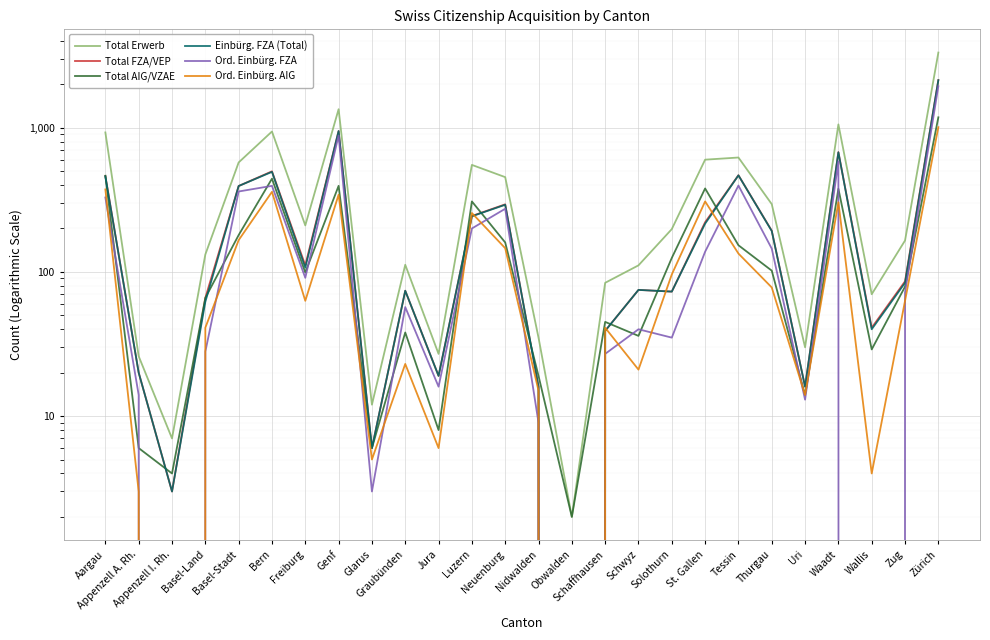

Rank the categories by Ord. Einbürg. AIG value from lowest to highest.

Appenzell I. Rh., Obwalden, Appenzell A. Rh., Wallis, Glarus, Jura, Uri, Nidwalden, Schwyz, Graubünden, Basel-Land, Schaffhausen, Freiburg, Zug, Thurgau, Solothurn, Tessin, Neuenburg, Basel-Stadt, Luzern, Waadt, St. Gallen, Genf, Bern, Aargau, Zürich